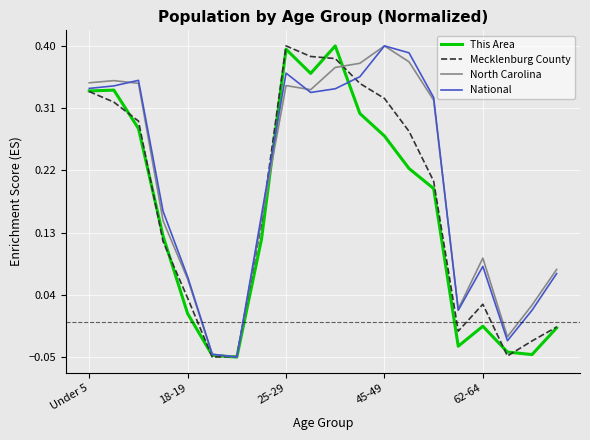

What is the label of the 20th point from the right?

Under 5